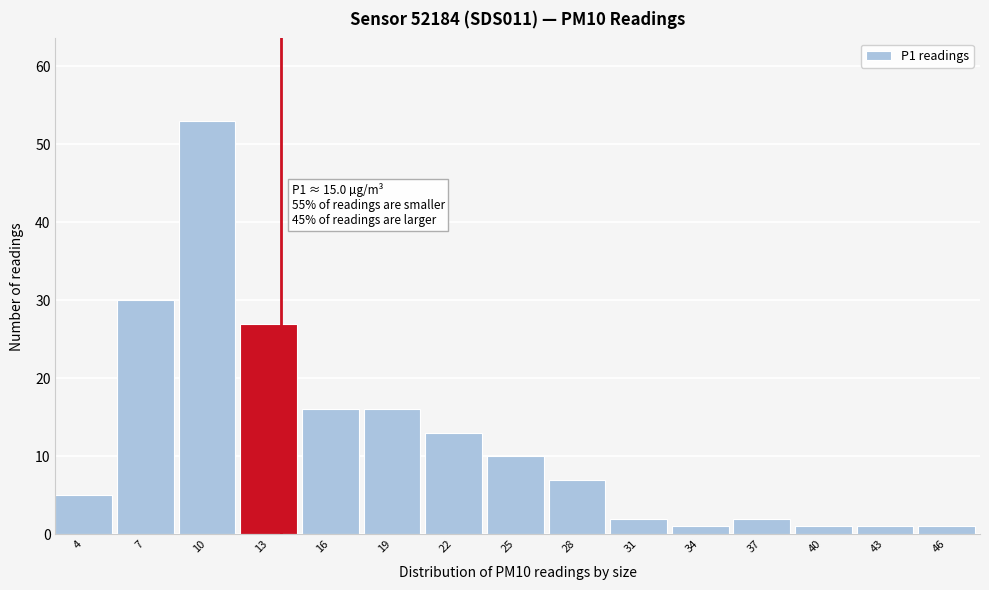

Reading left to right, extract all data points from this chart.

4=5	7=30	10=53	13=27	16=16	19=16	22=13	25=10	28=7	31=2	34=1	37=2	40=1	43=1	46=1